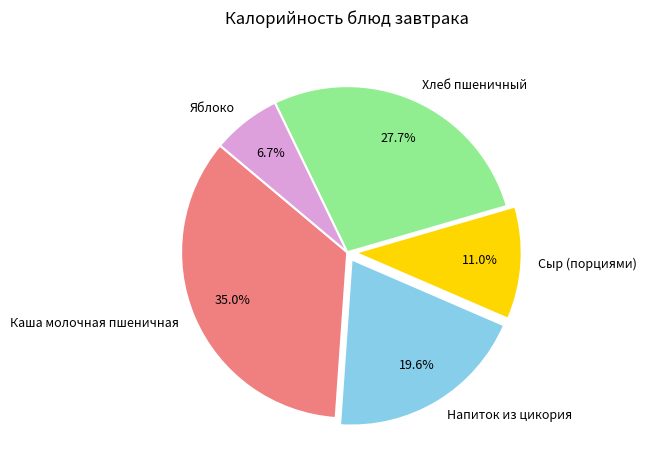

Do Яблоко and Каша молочная пшеничная together represent more than half of the pie?

No